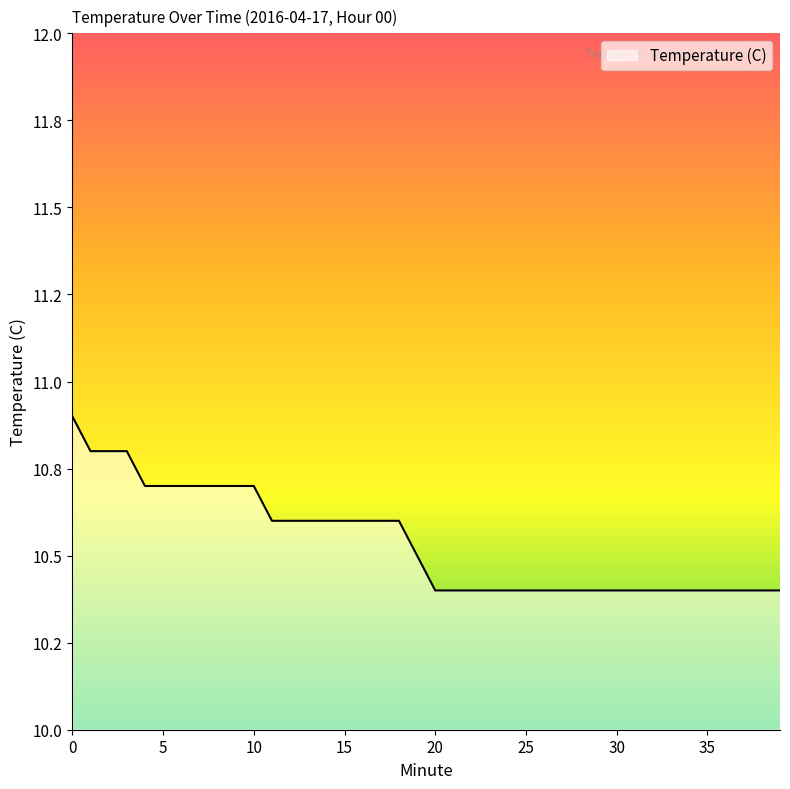

Does the chart have visible grid lines?

No